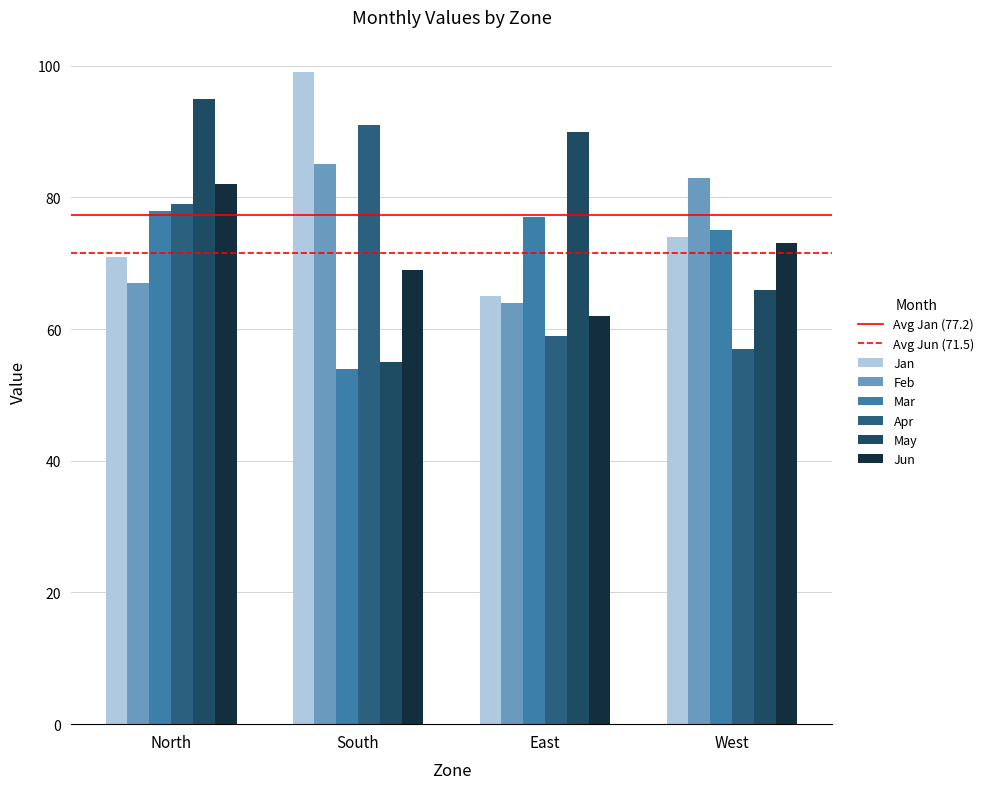

How many bars are there in each group?

6